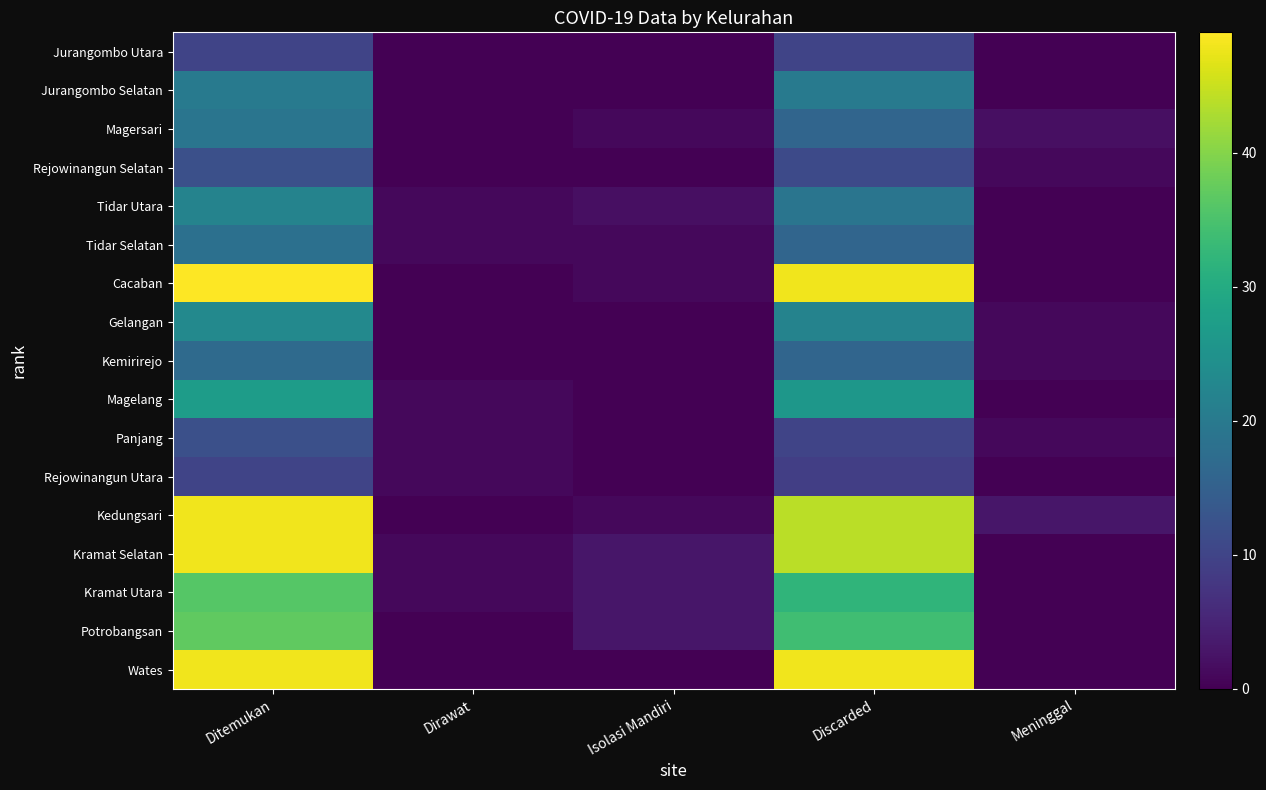

What is the maximum value shown in the chart?

49